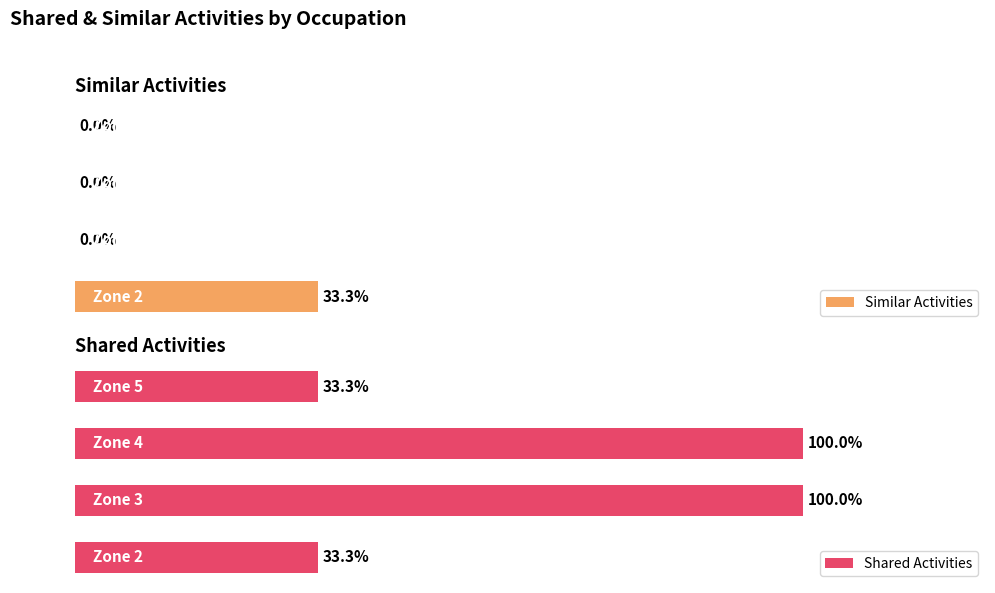

At which label does Similar Activities reach its peak?

Zone 2